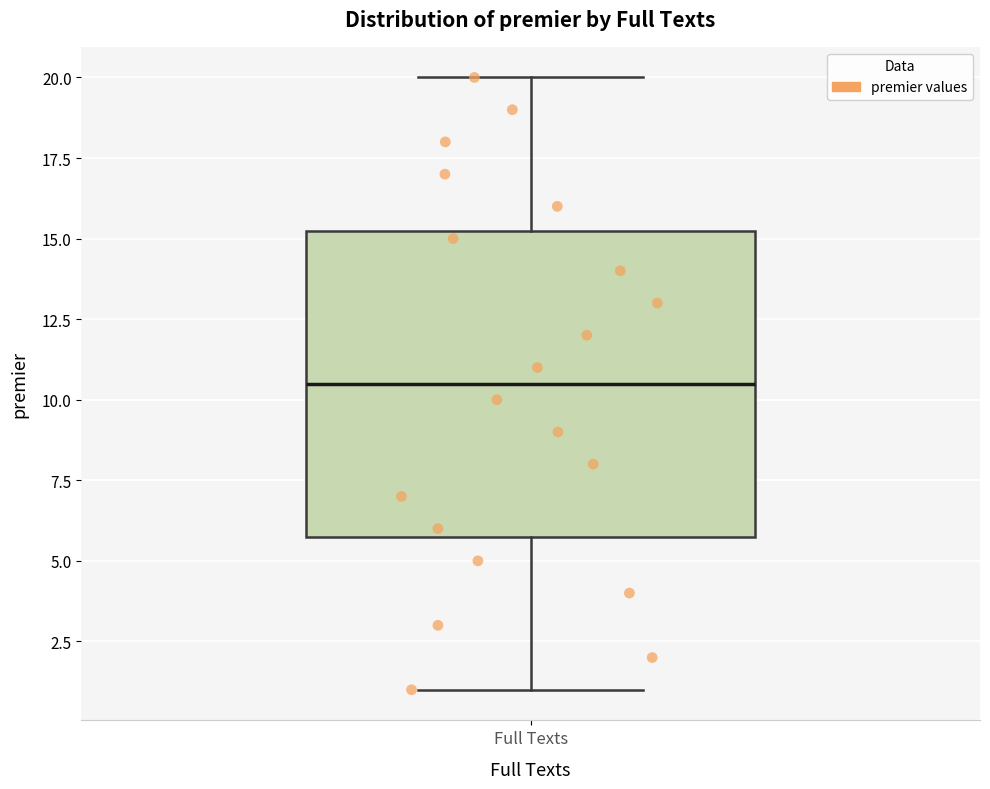

Where does the upper whisker of the box for Full Texts end on the y-axis? The values are not printed on the chart, so give them approximately, as read against the axis.

20.0